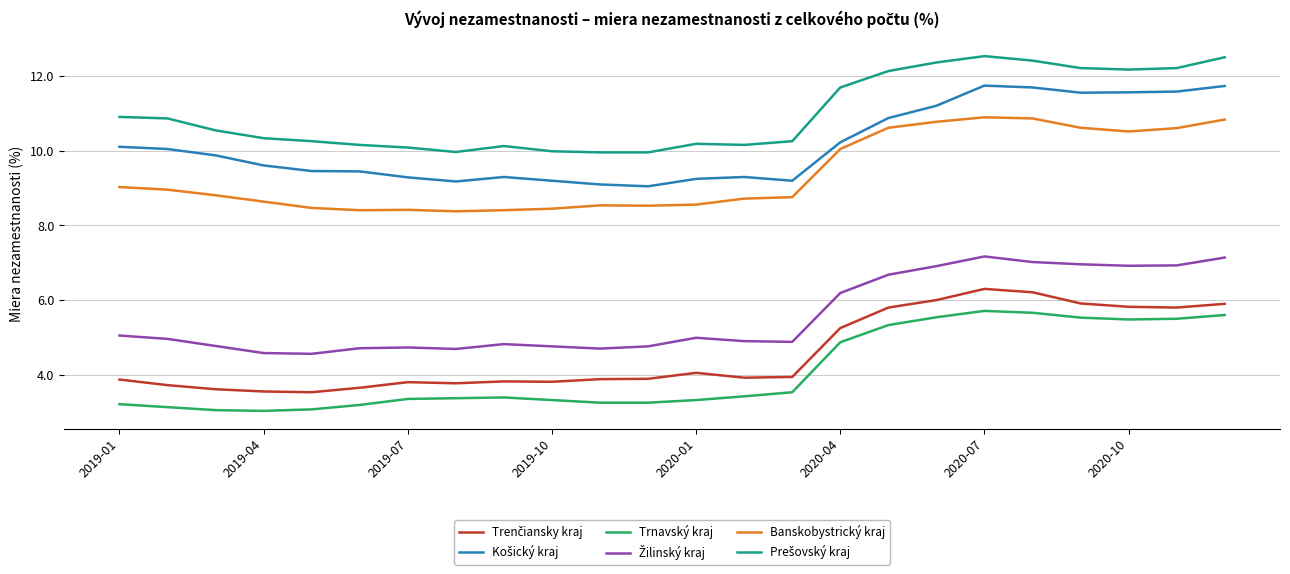

How many lines are shown in the chart?

6